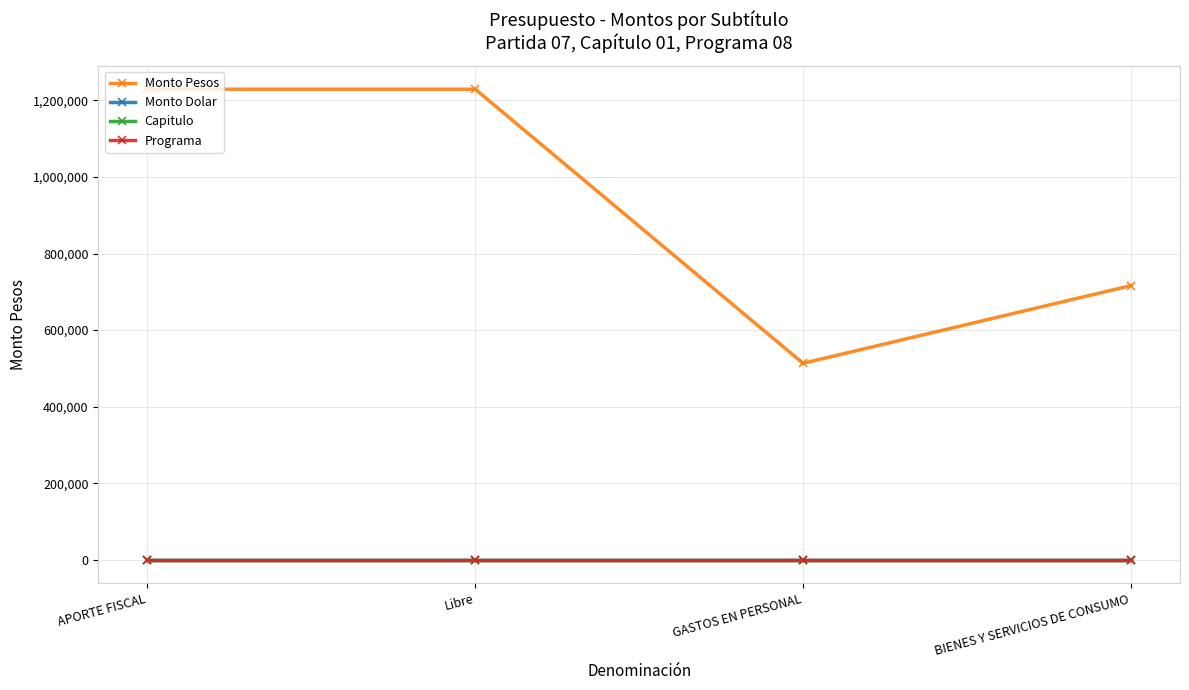

Is the value of Monto Pesos at BIENES Y SERVICIOS DE CONSUMO greater than the value of Capitulo at BIENES Y SERVICIOS DE CONSUMO?

Yes